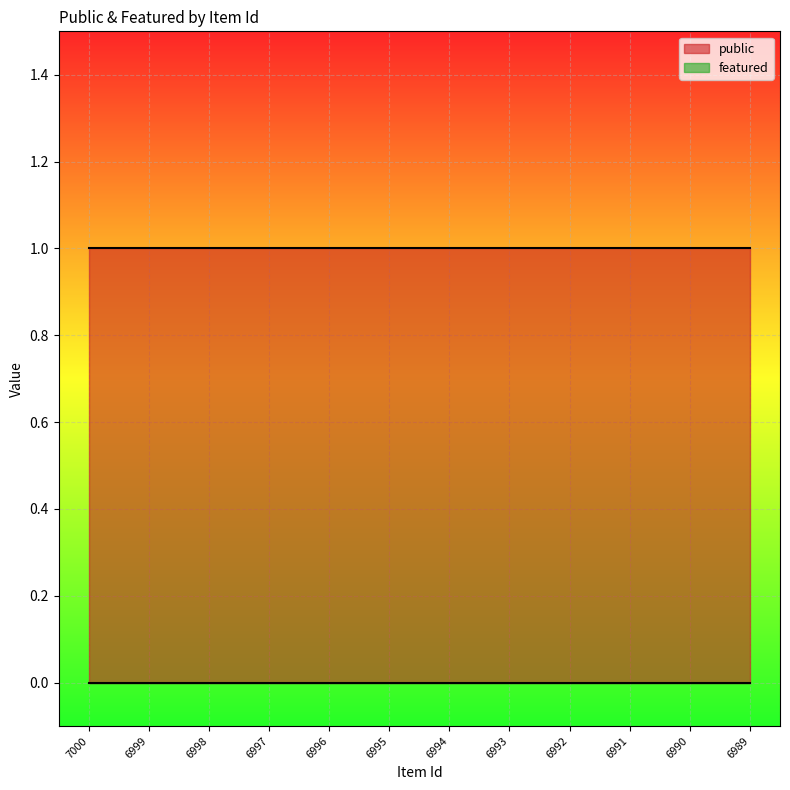

Which series has the widest spread of values?

public